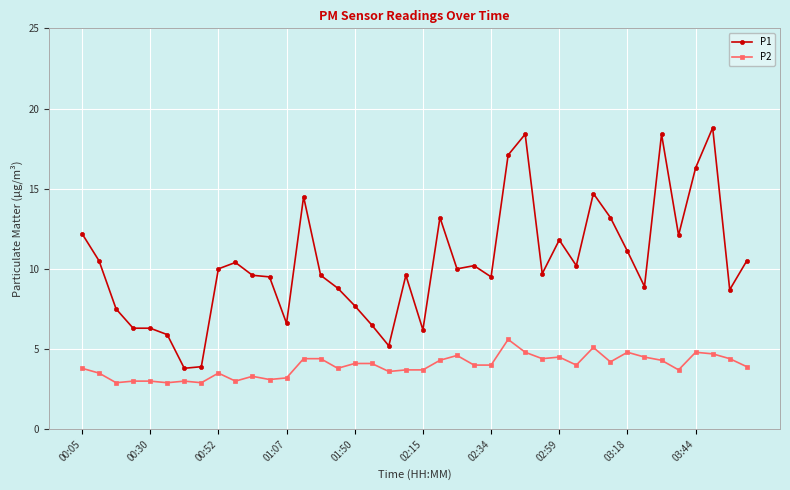

What is the value of the P2 point at the 6th from the left?

2.9